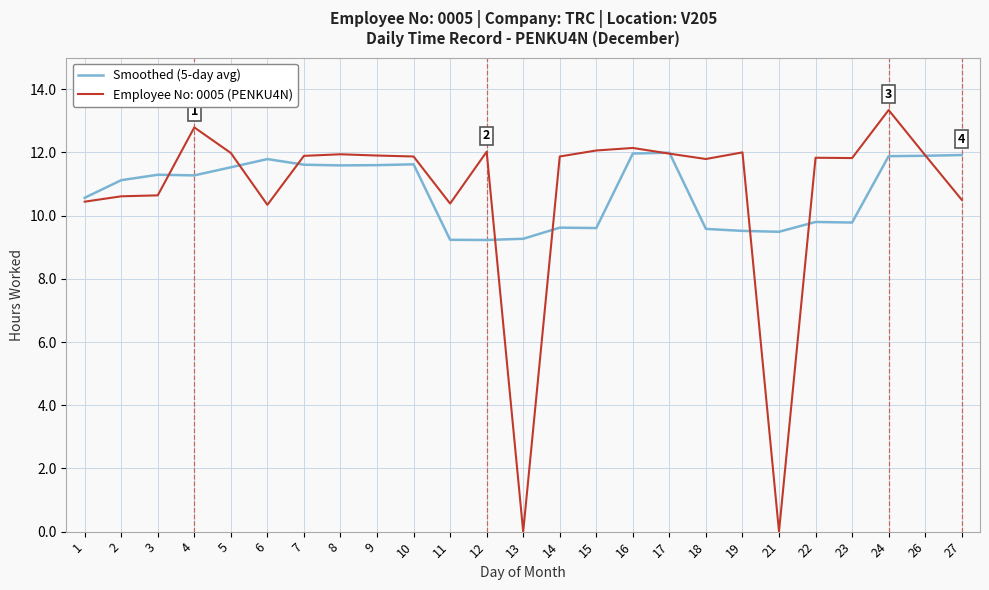

Is this an area chart (filled region under the line)?

No